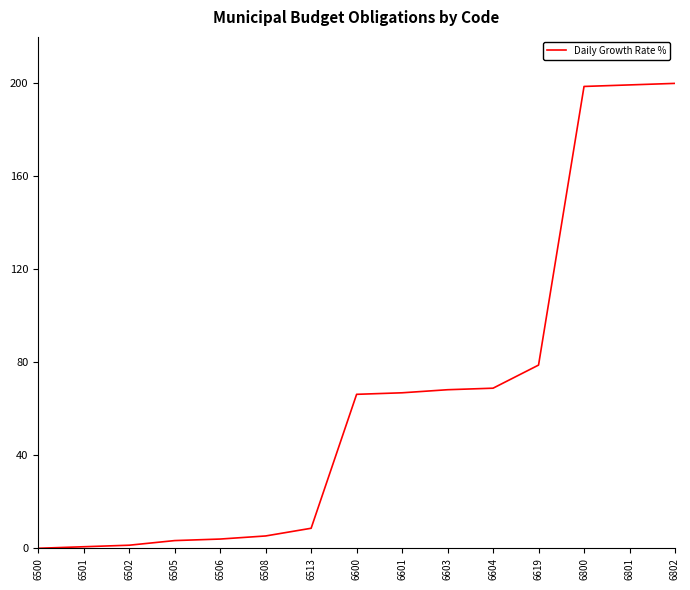

What is the greatest value displayed?

200.0